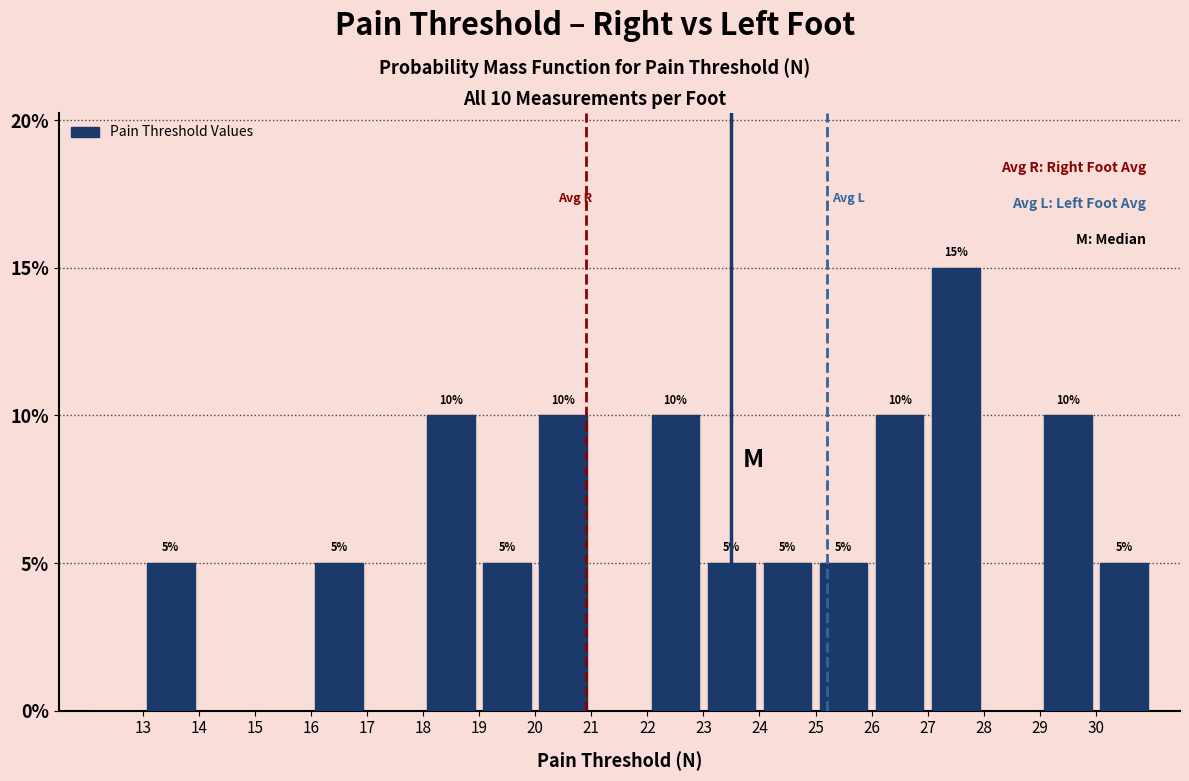

Over which range of the x-axis is the bar tallest?

27 to 28